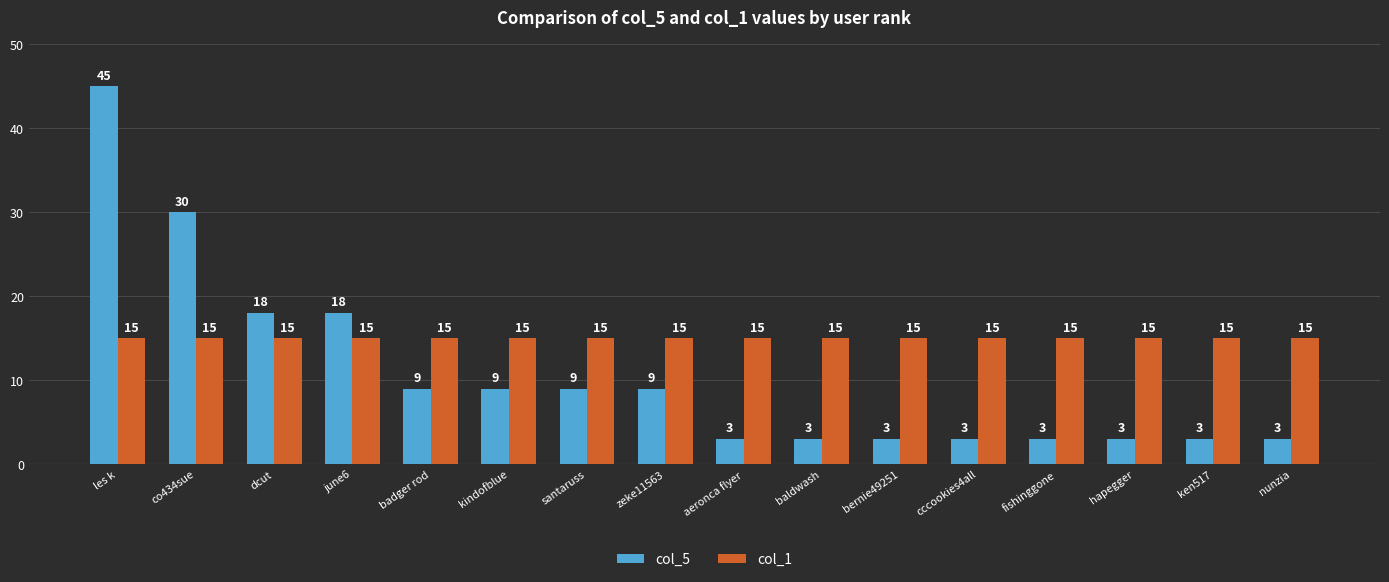

Count the number of categories in the chart.

16